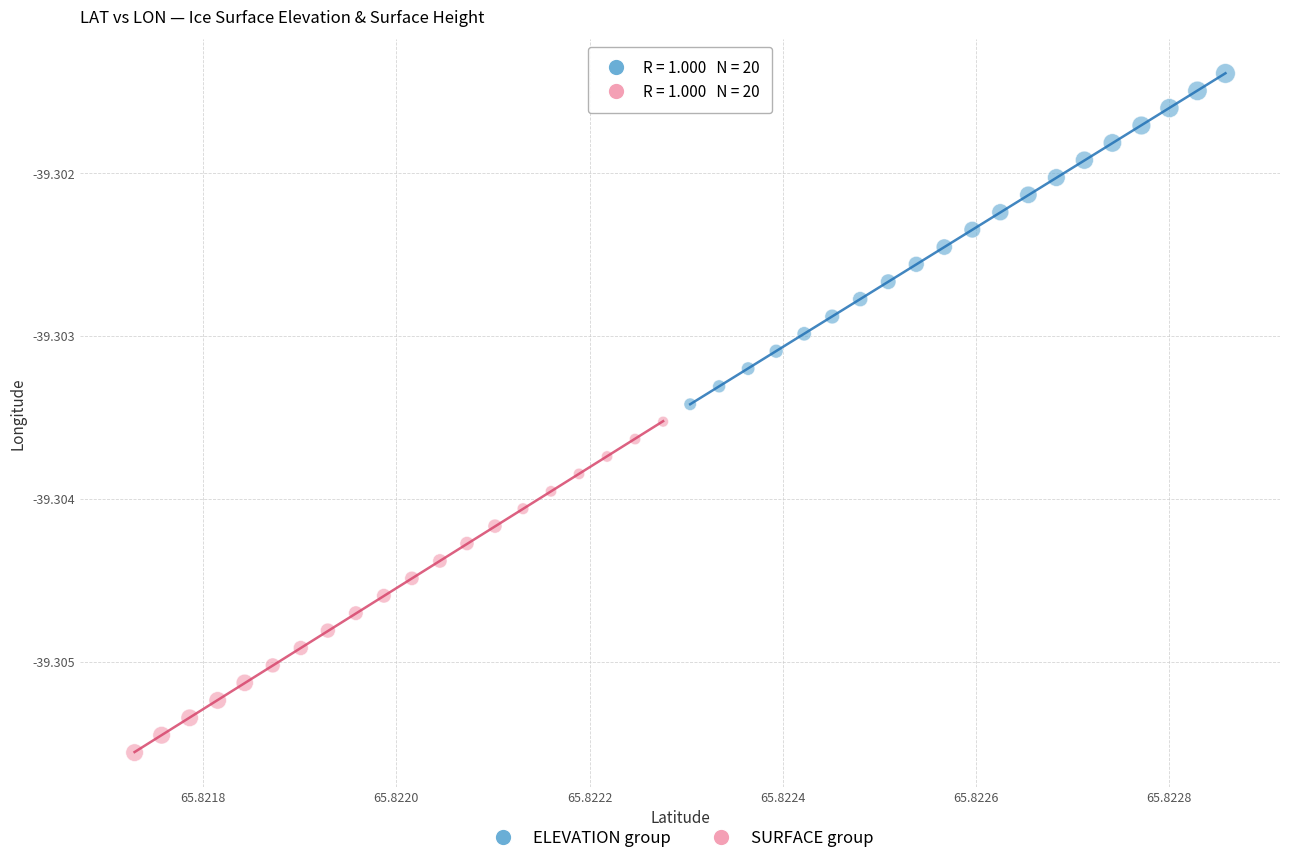

Which series has the widest spread of Y values?

SURFACE group